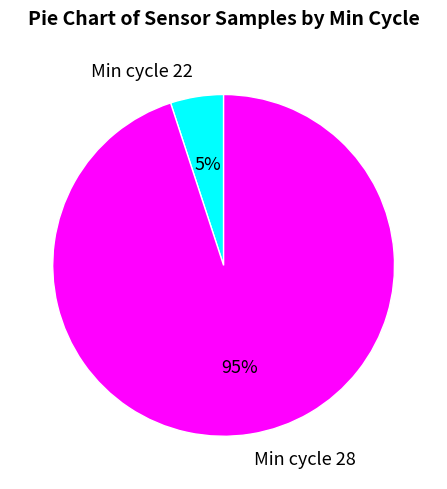

Which category has the smallest portion of the pie?

Min cycle 22